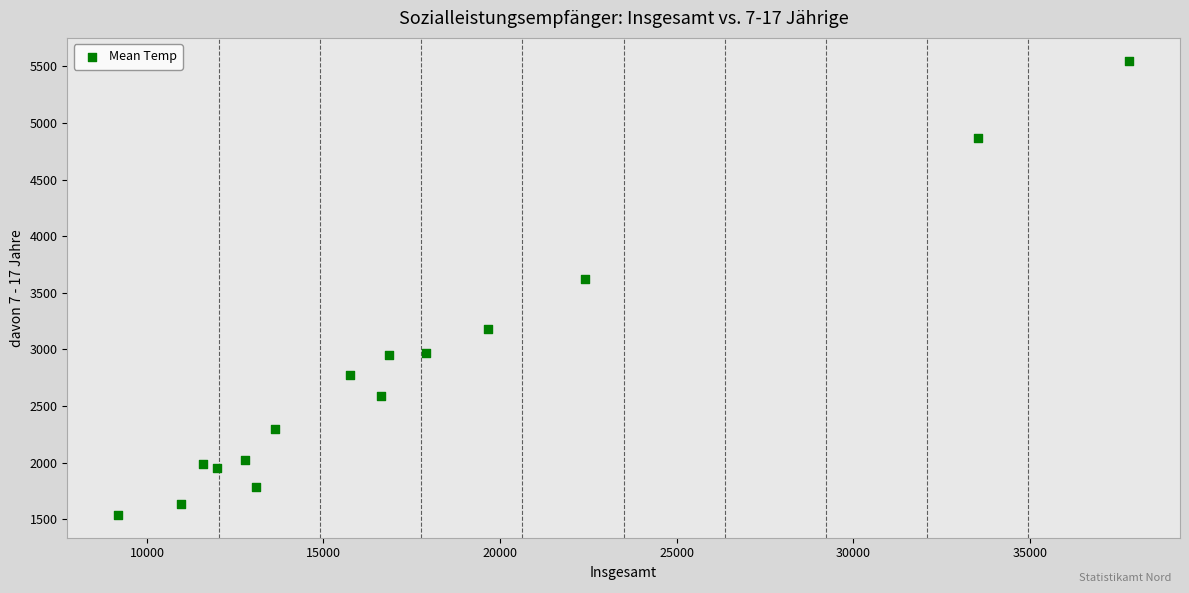

What Y value in the scatter plot is closest to 3543?

3623